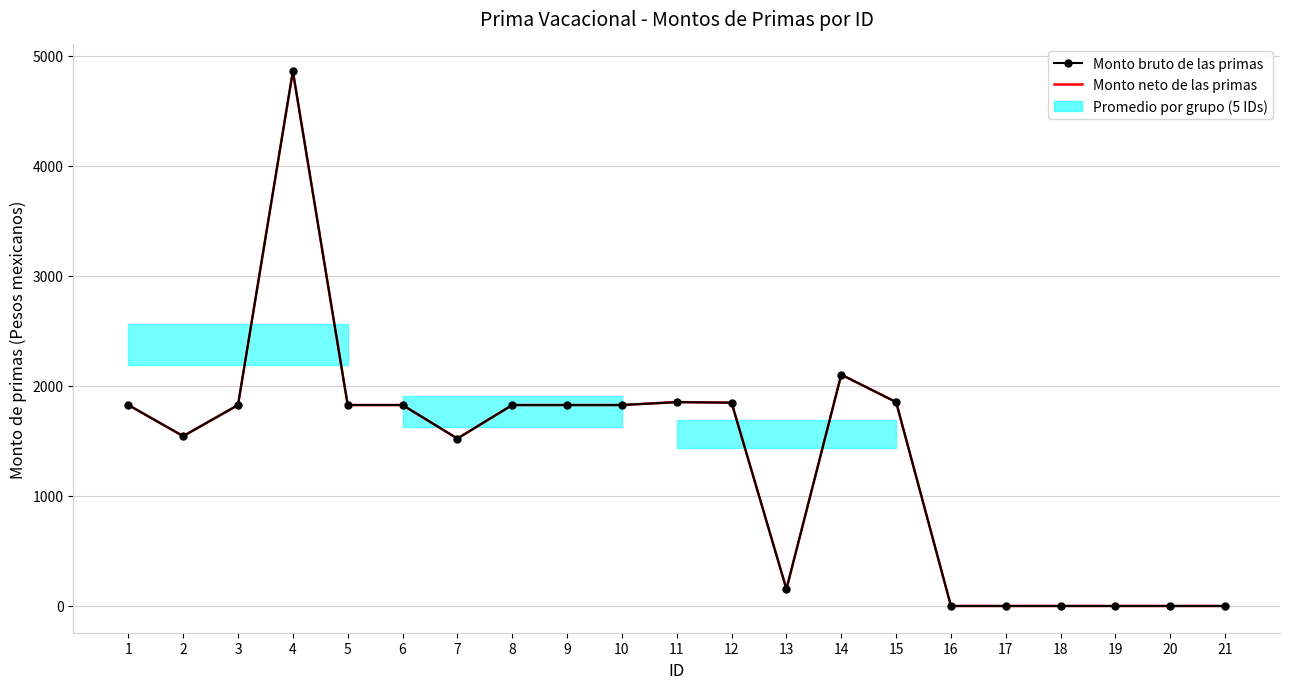

Does the chart have visible grid lines?

Yes